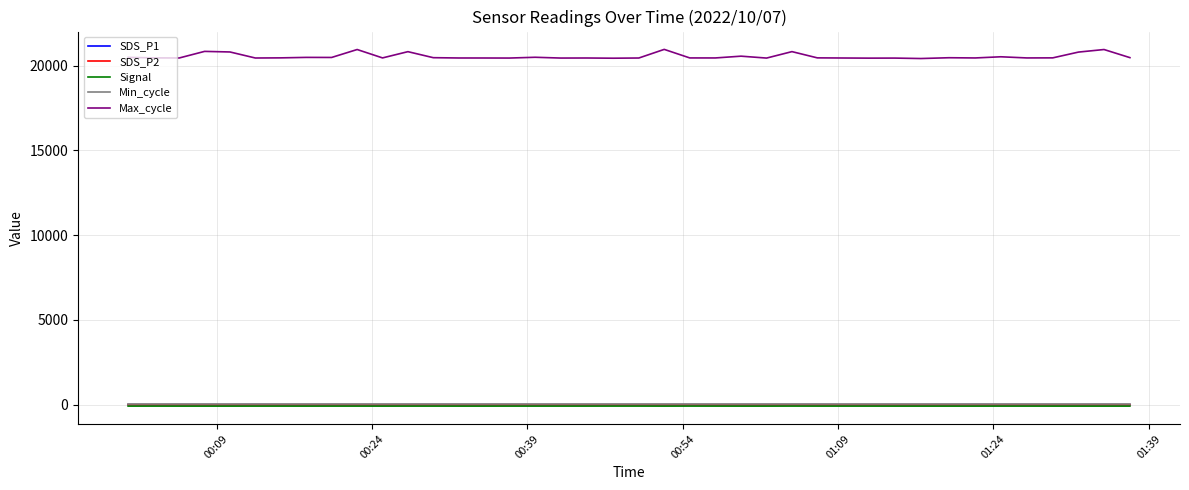

True or false: SDS_P1 and Signal intersect in this chart.

False